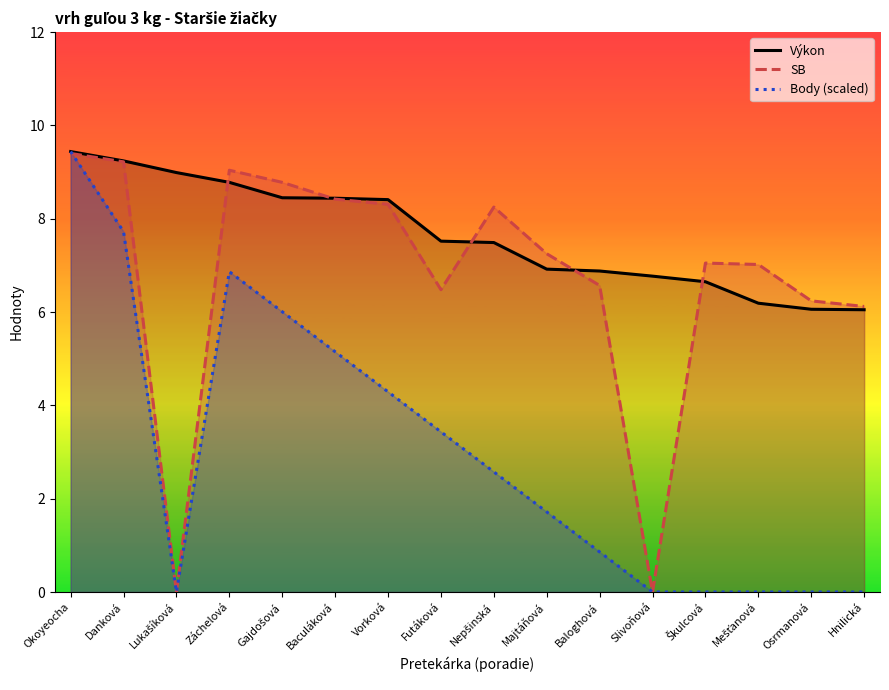

How many categories are shown in the chart?

16